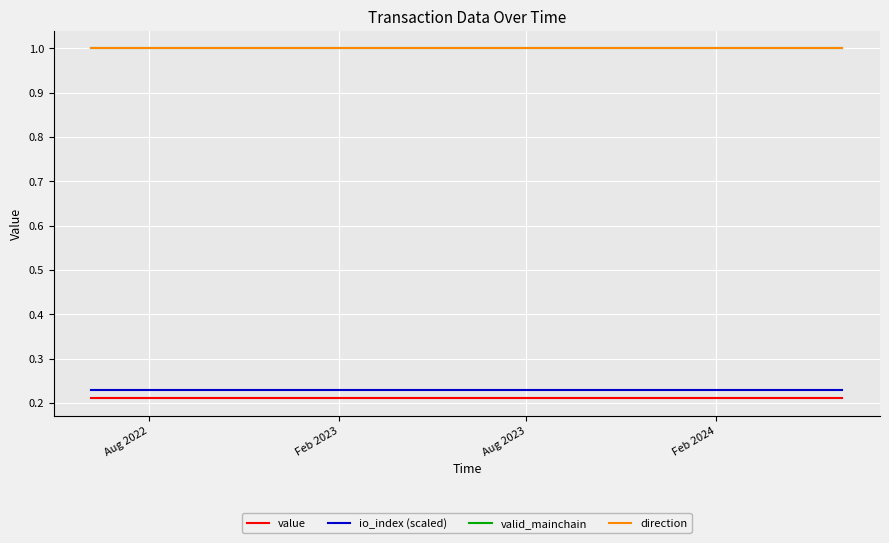

Does the chart have visible grid lines?

Yes